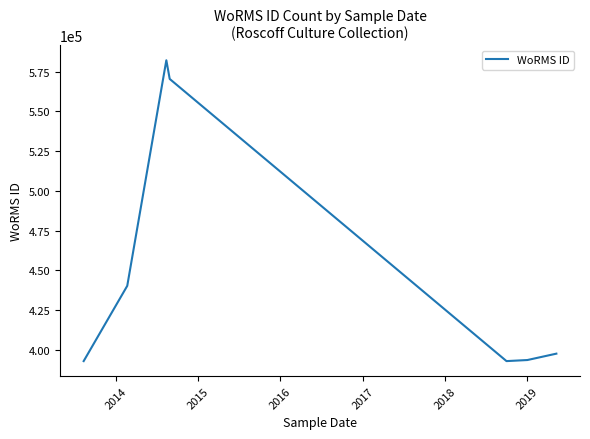

What is the sum of all values?

3170358.4